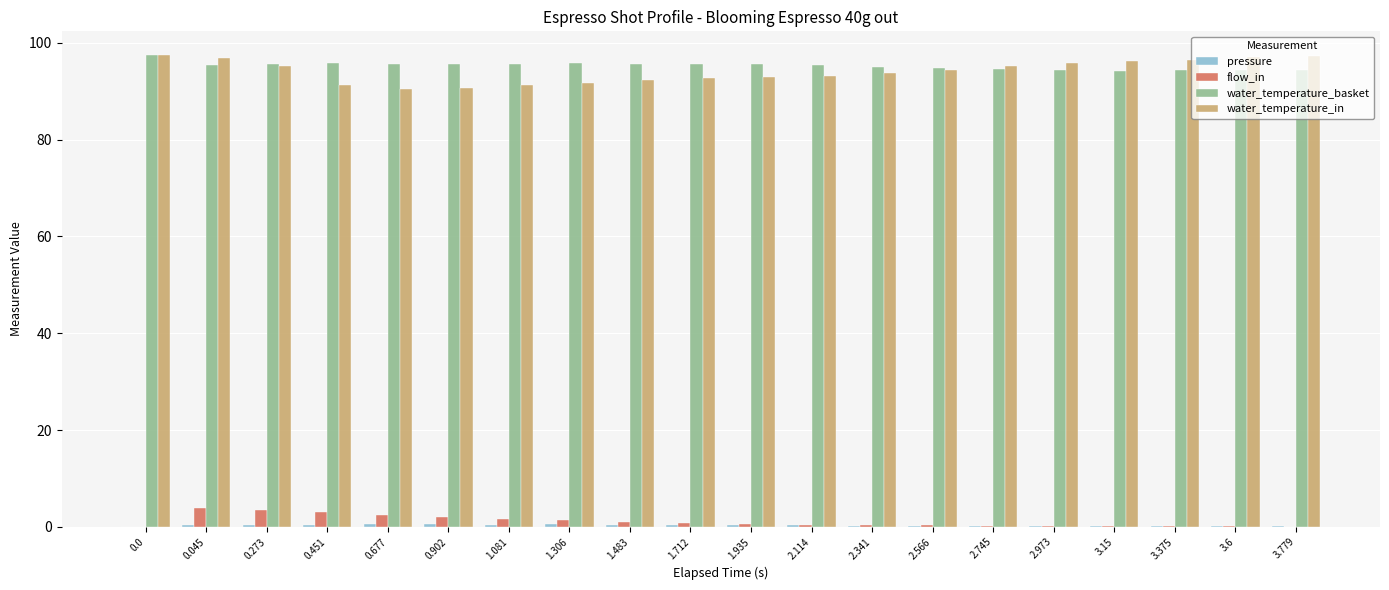

True or false: flow_in has a value of 0.1 at 3.15.

True